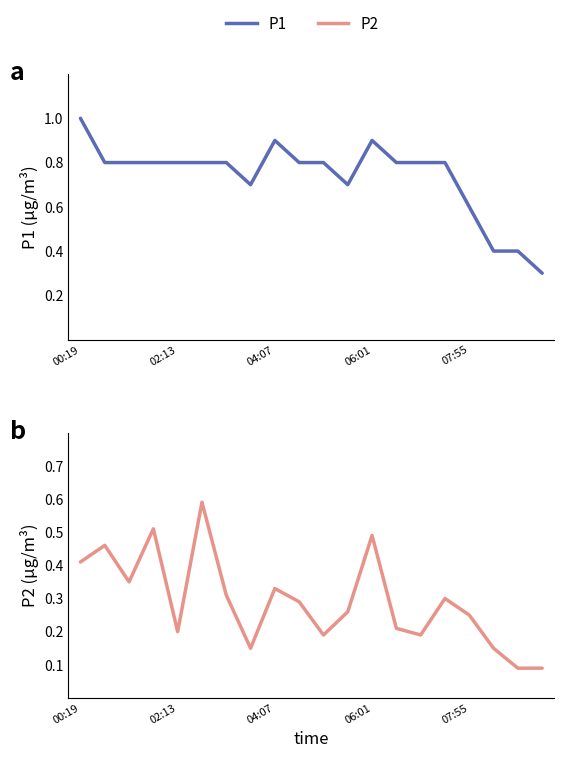

Reading right to left, extract all data points from this chart.

P1: 0.3	0.4	0.4	0.6	0.8	0.8	0.8	0.9	0.7	0.8	0.8	0.9	0.7	0.8	0.8	0.8	0.8	0.8	0.8	1.0
P2: 0.1	0.1	0.1	0.2	0.3	0.2	0.2	0.5	0.3	0.2	0.3	0.3	0.1	0.3	0.6	0.2	0.5	0.3	0.5	0.4